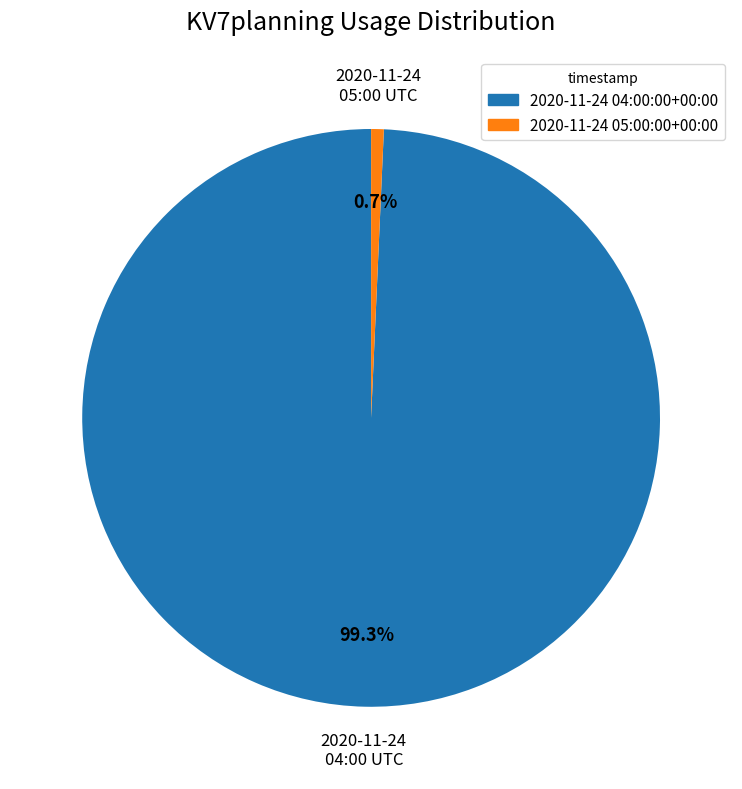

Is it true that 2020-11-24 05:00:00+00:00 is 1% of the pie?

True